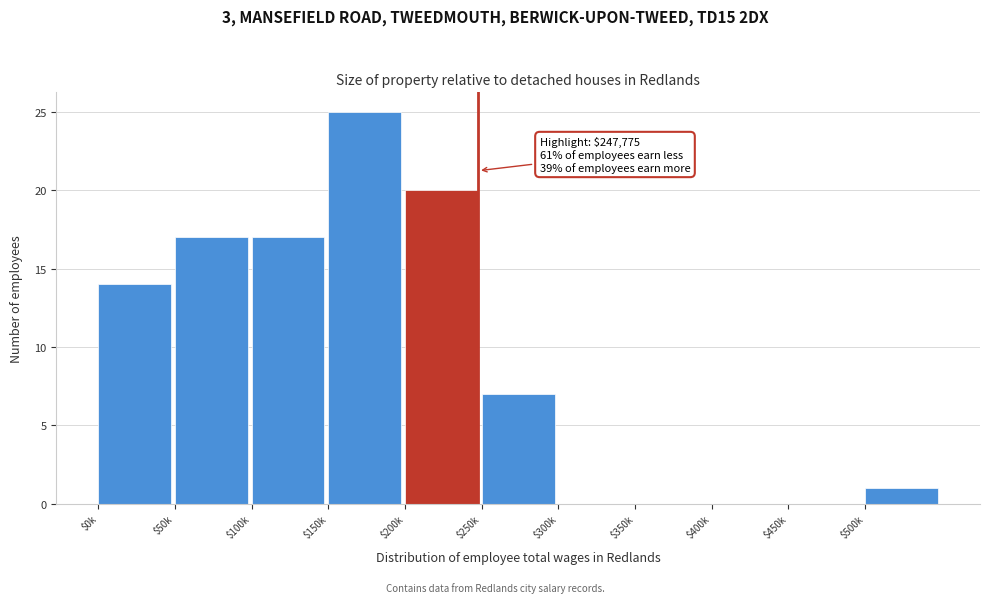

What is the sum of all values?

101